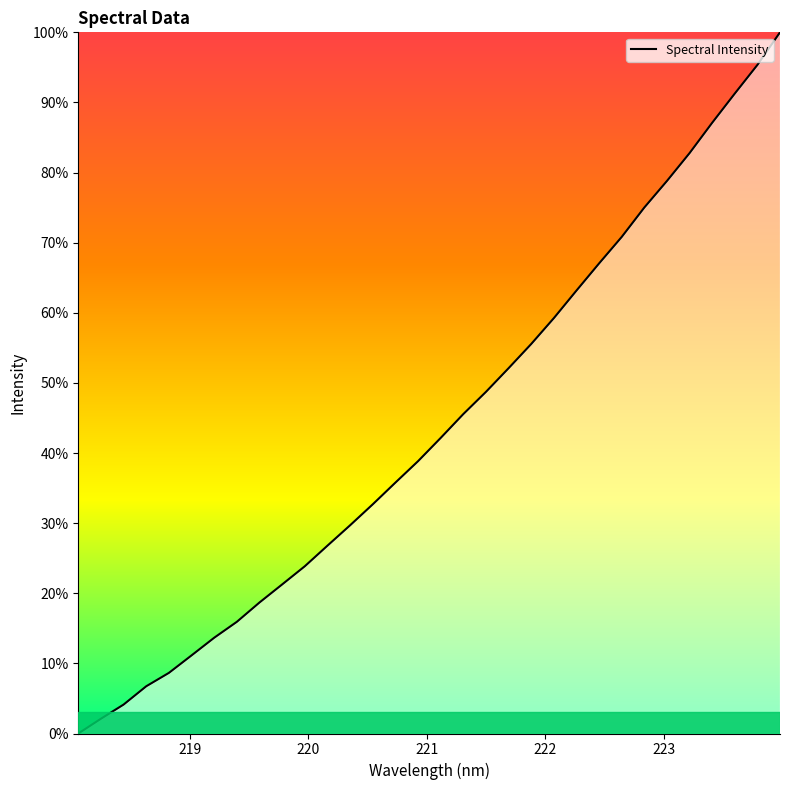

What is the difference between the maximum and minimum values?

100.0